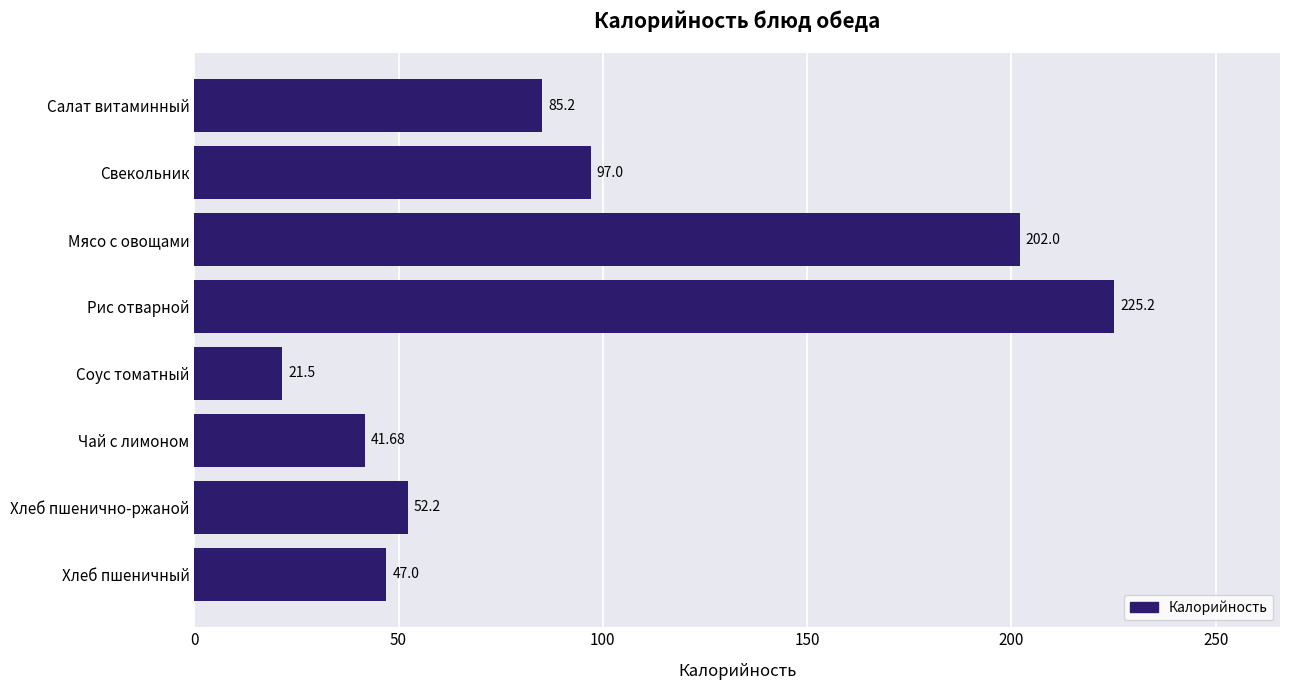

List the labels in order of value, largest first.

Рис отварной, Мясо с овощами, Свекольник, Салат витаминный, Хлеб пшенично-ржаной, Хлеб пшеничный, Чай с лимоном, Соус томатный